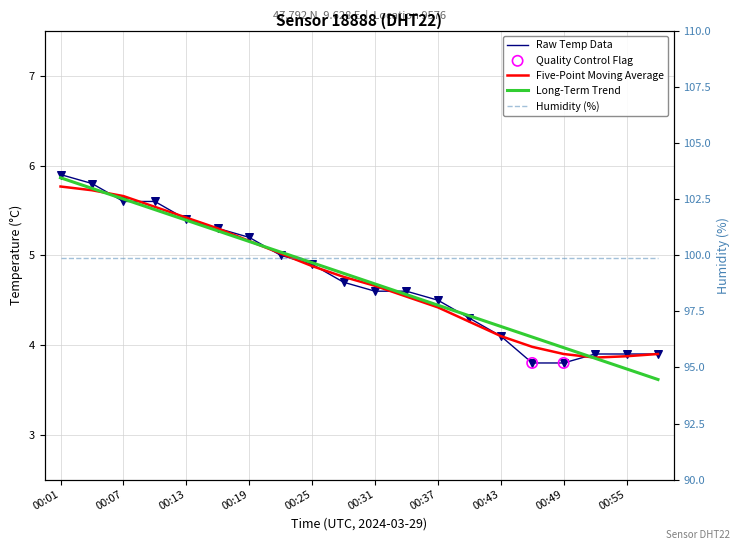

What is the change in value from 00:04 to 00:28?

-1.1